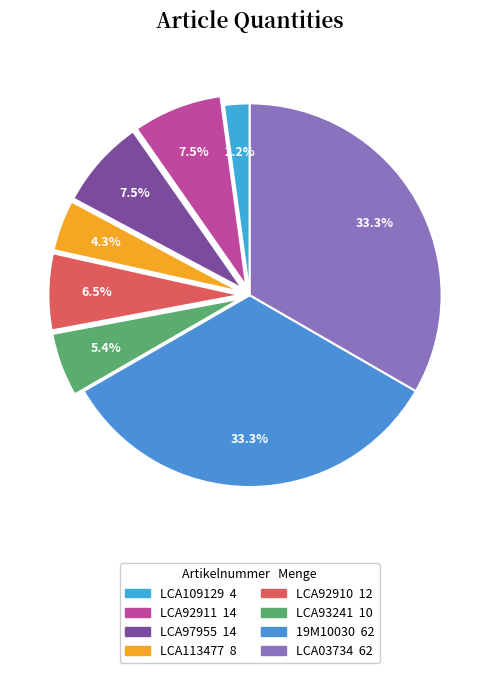

How many segments does this pie chart have?

8